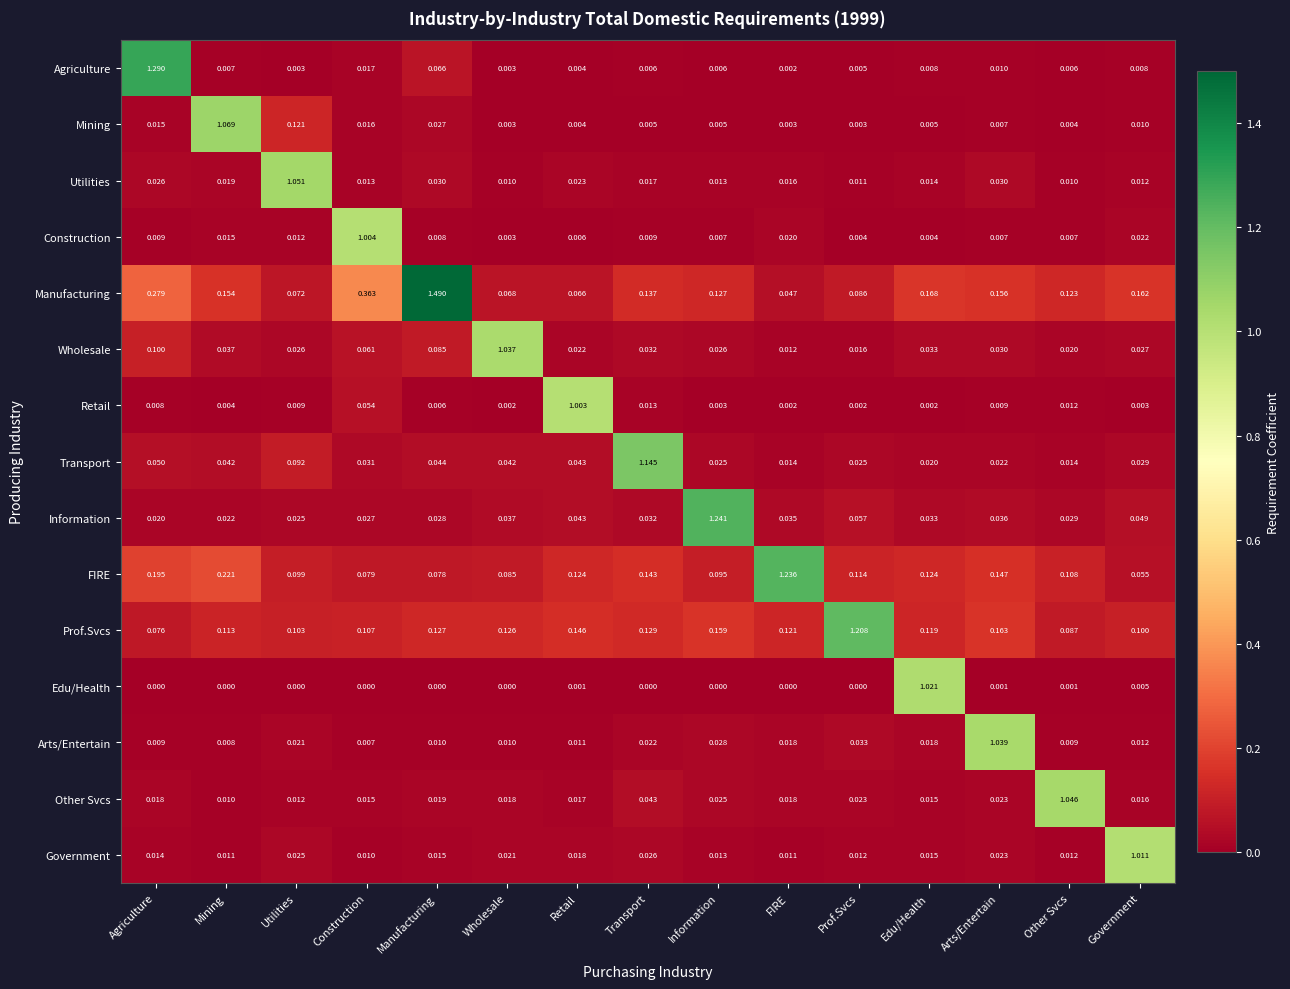

At how many categories does at least one series exceed 1?

15